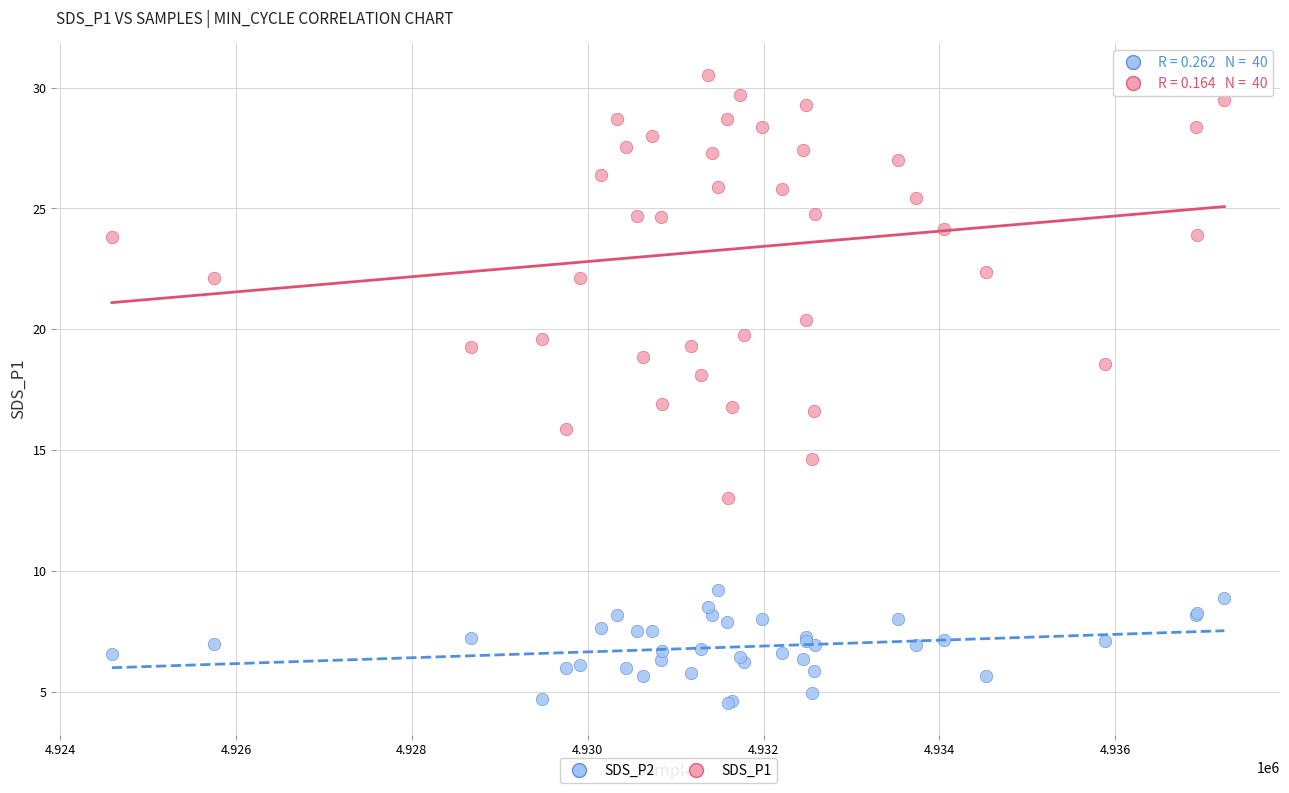

Which series contains the highest Y value?

SDS_P1